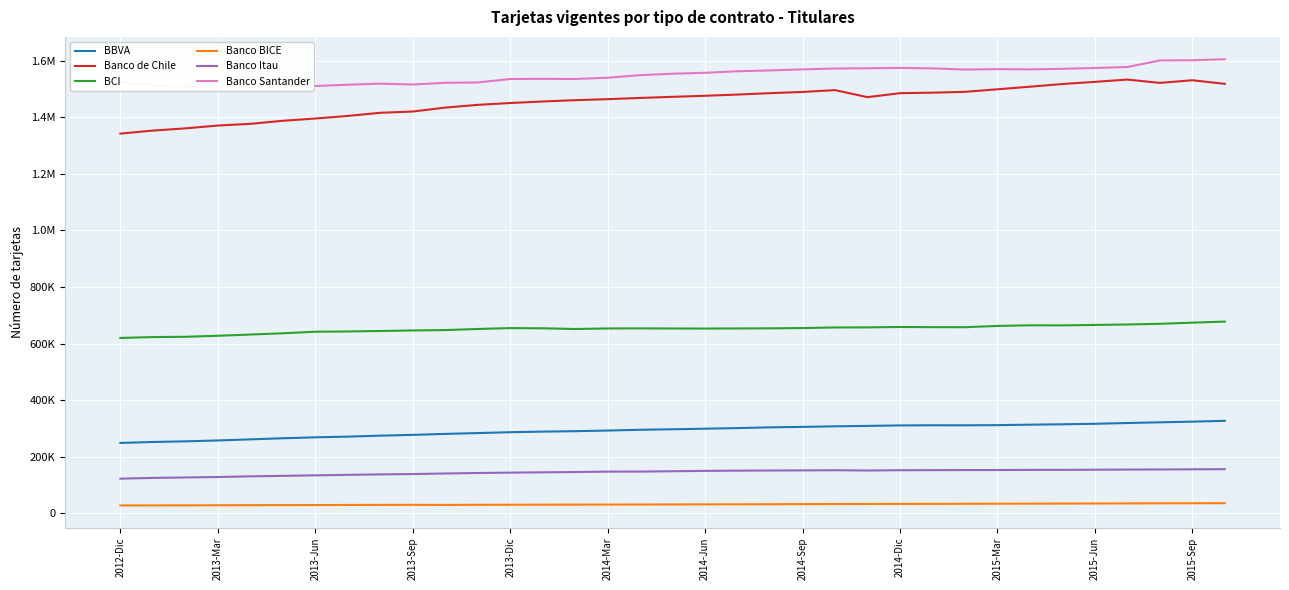

At which category does BCI reach its first local peak?

2013-Dic